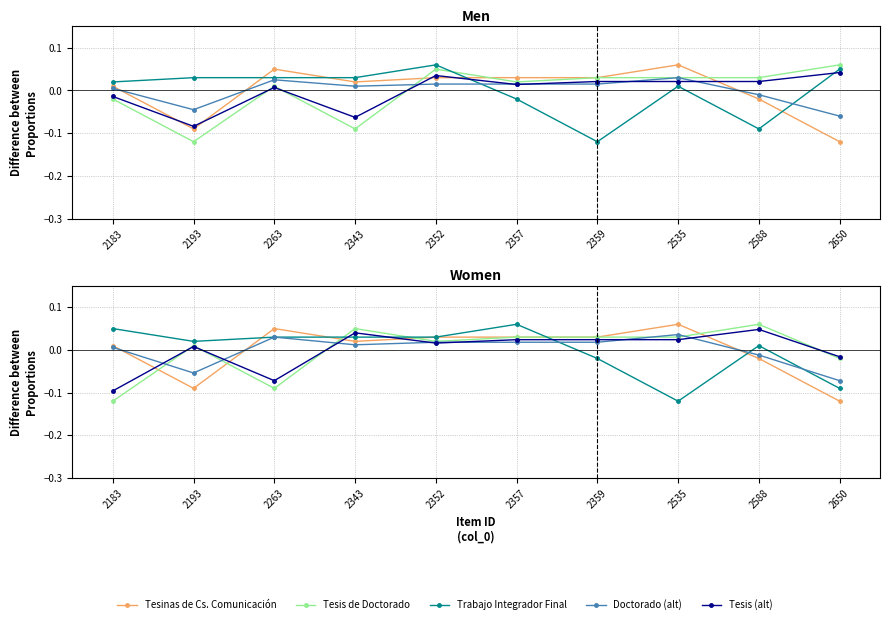

Reading left to right, extract all data points from this chart.

Tesinas de Cs. Comunicación: 0.0	-0.1	0.1	0.0	0.0	0.0	0.0	0.1	-0.0	-0.1
Tesis de Doctorado: -0.1	0.0	-0.1	0.1	0.0	0.0	0.0	0.0	0.1	-0.0
Trabajo Integrador Final: 0.1	0.0	0.0	0.0	0.0	0.1	-0.0	-0.1	0.0	-0.1
Doctorado (alt): 0.0	-0.1	0.0	0.0	0.0	0.0	0.0	0.0	-0.0	-0.1
Tesis (alt): -0.1	0.0	-0.1	0.0	0.0	0.0	0.0	0.0	0.0	-0.0